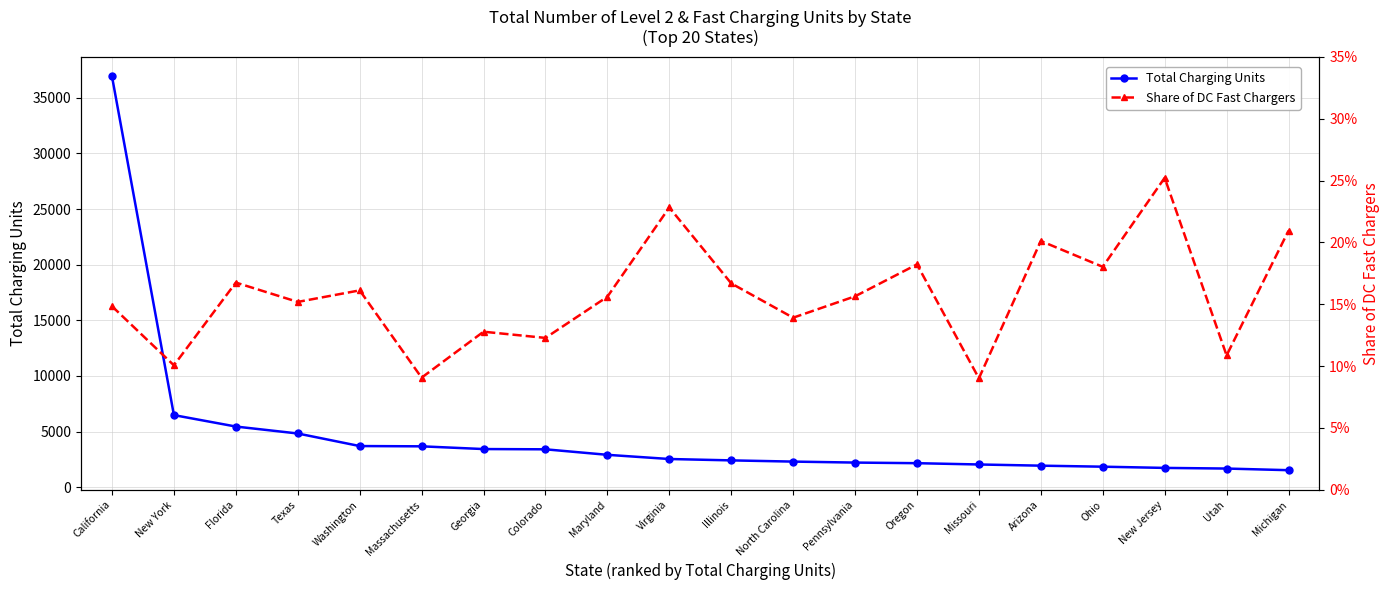

True or false: Total Charging Units and Share of DC Fast Chargers intersect in this chart.

False